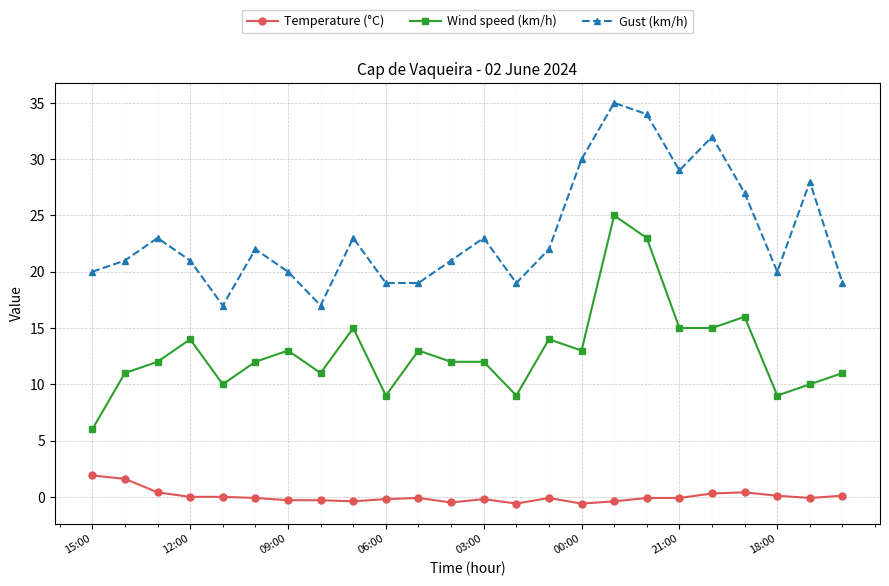

True or false: Gust (km/h) and Temperature (°C) intersect in this chart.

False